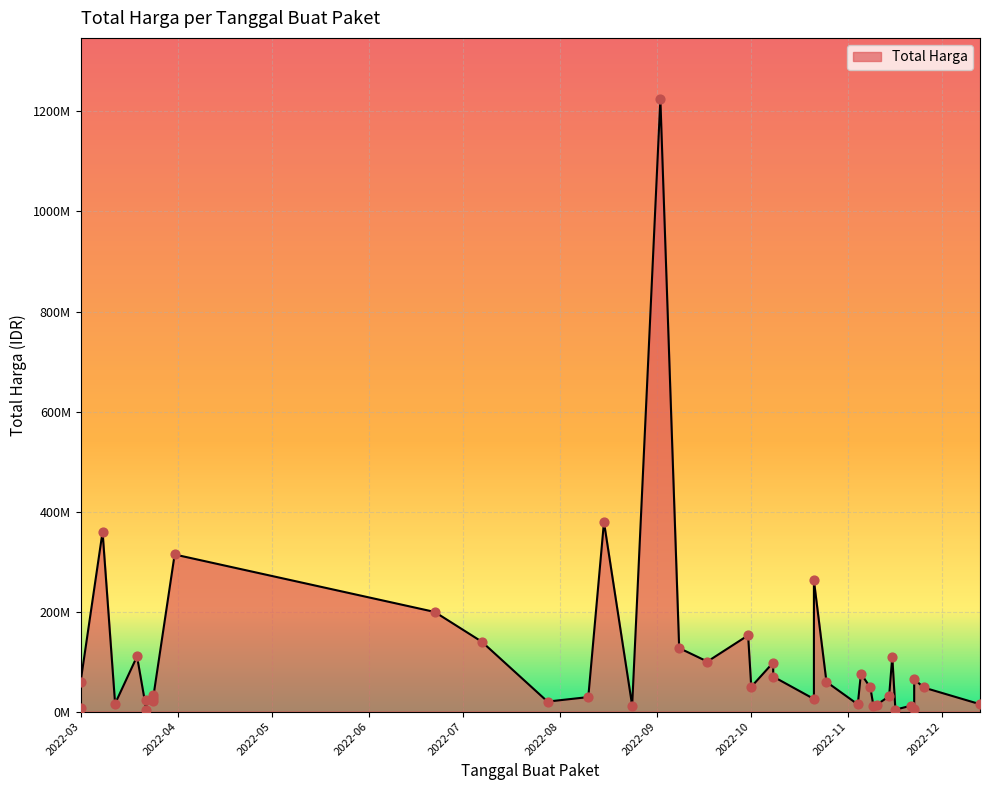

Between 2022-11-16 and 2022-11-08, which is larger?

2022-11-08